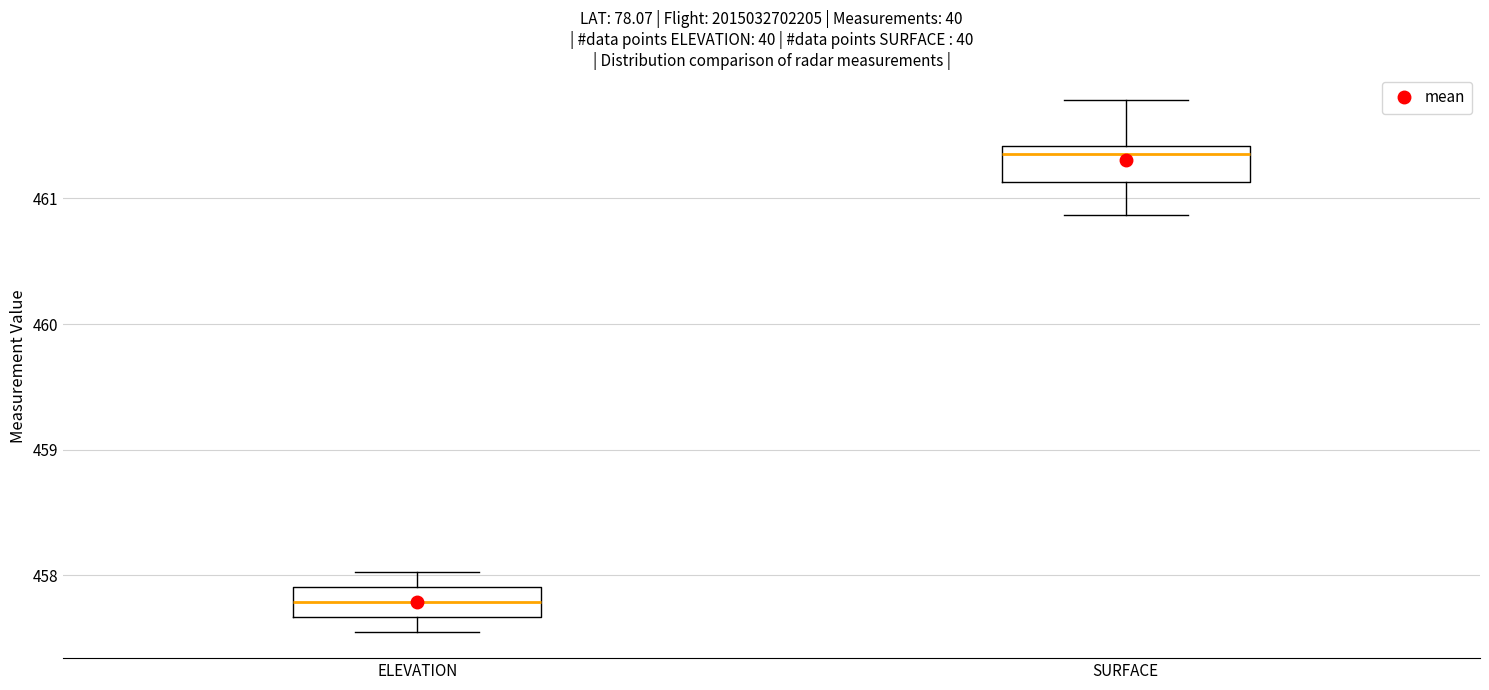

Reading left to right, read every box against the y-axis: the position of its median line, the range the box covers, and the ends of its whiskers. The values are not printed on the chart, so give them approximately, as read against the axis.

ELEVATION: median 457.8, box 457.7 to 457.9, whiskers 457.6 to 458.0
SURFACE: median 461.4 (just below the box's upper edge), box 461.1 to 461.4, whiskers 460.9 to 461.8